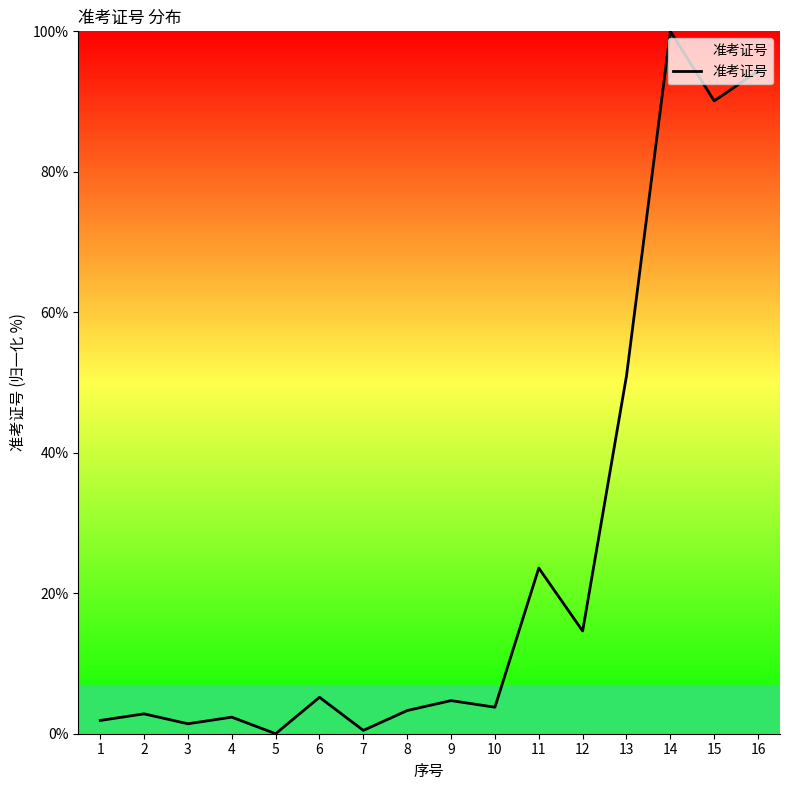

What is the sum of the values at 13 and 5?

50.9